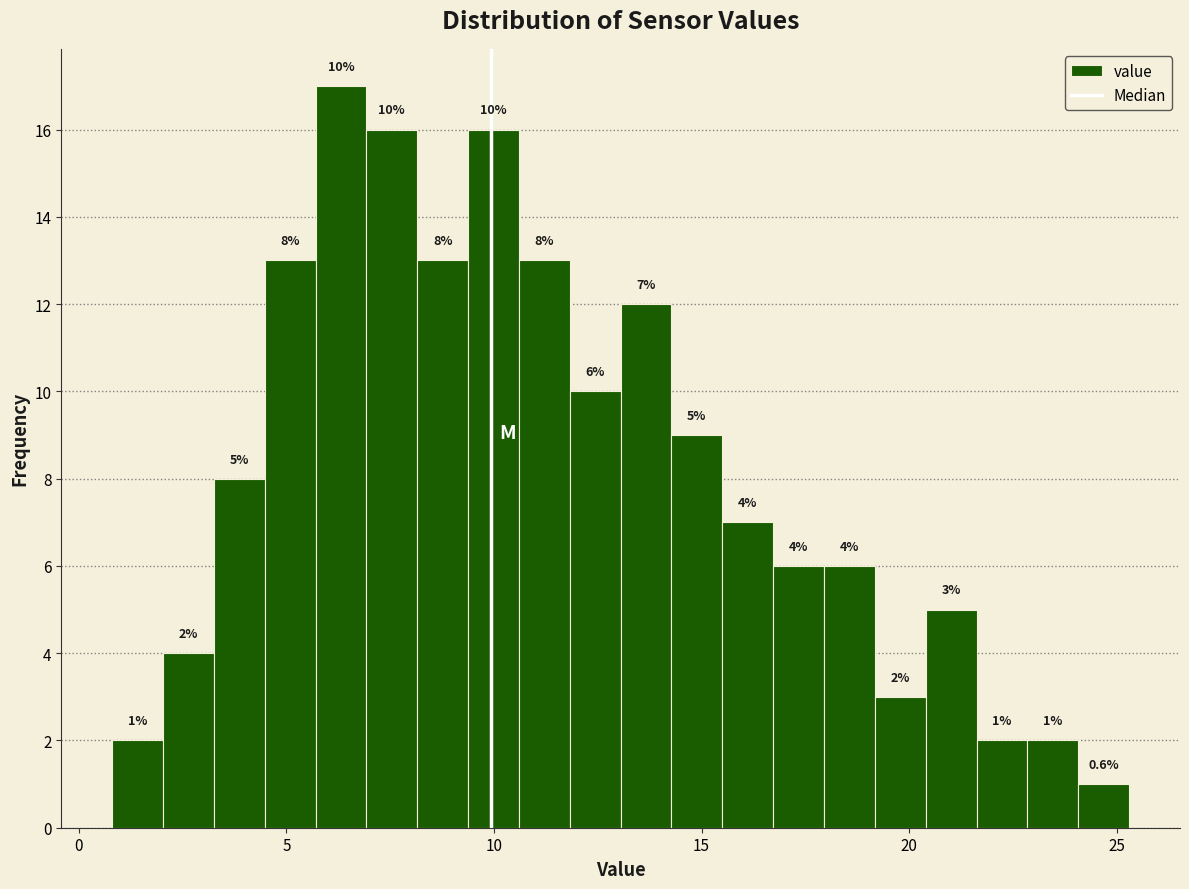

Around what value on the x-axis is the tallest bar? Give the approximate position of its centre, as read against the axis.

6.5